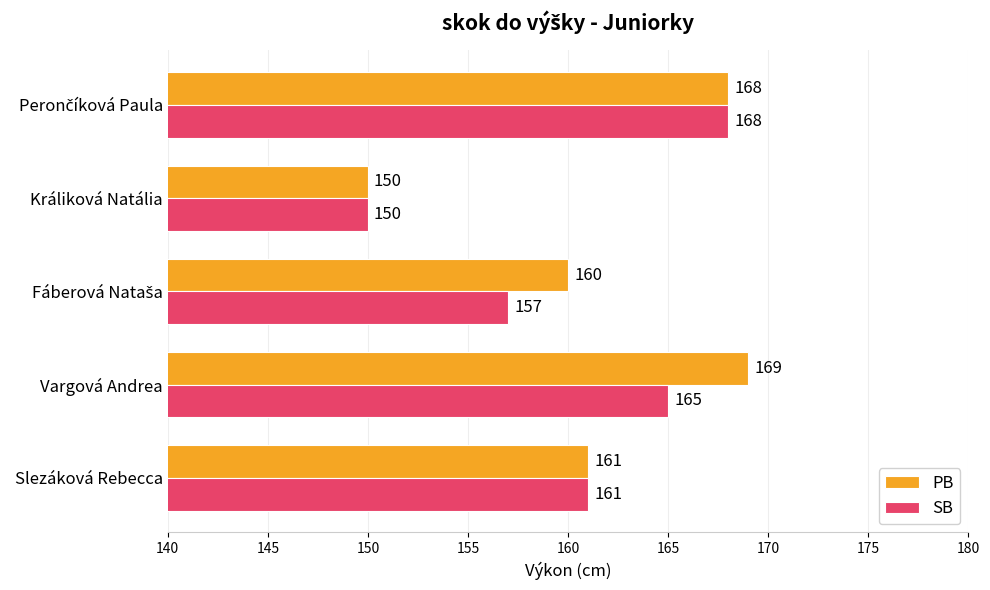

Is it true that SB equals 242 at Králiková Natália?

False